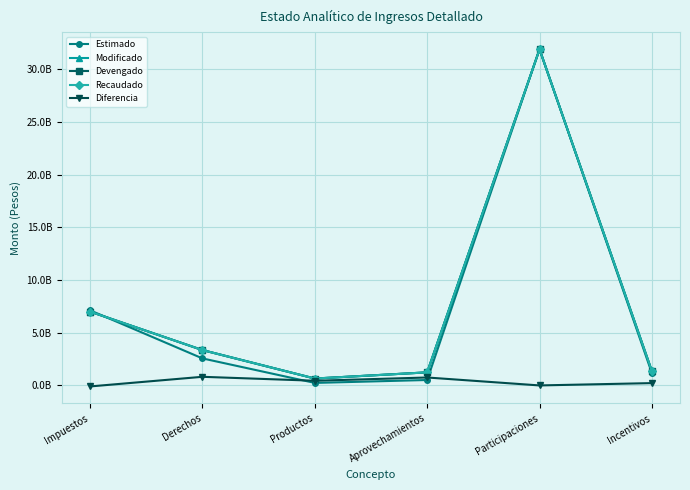

Does the chart have visible grid lines?

Yes